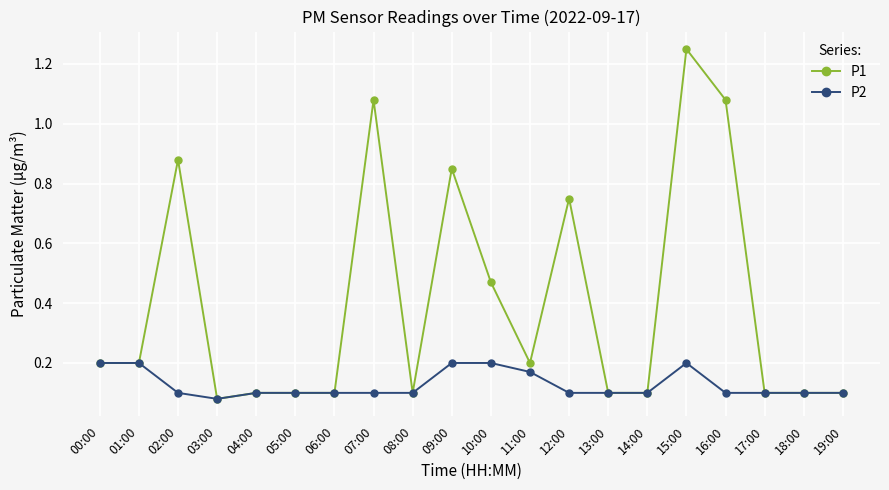

At which category does P2 reach its first local valley?

03:00